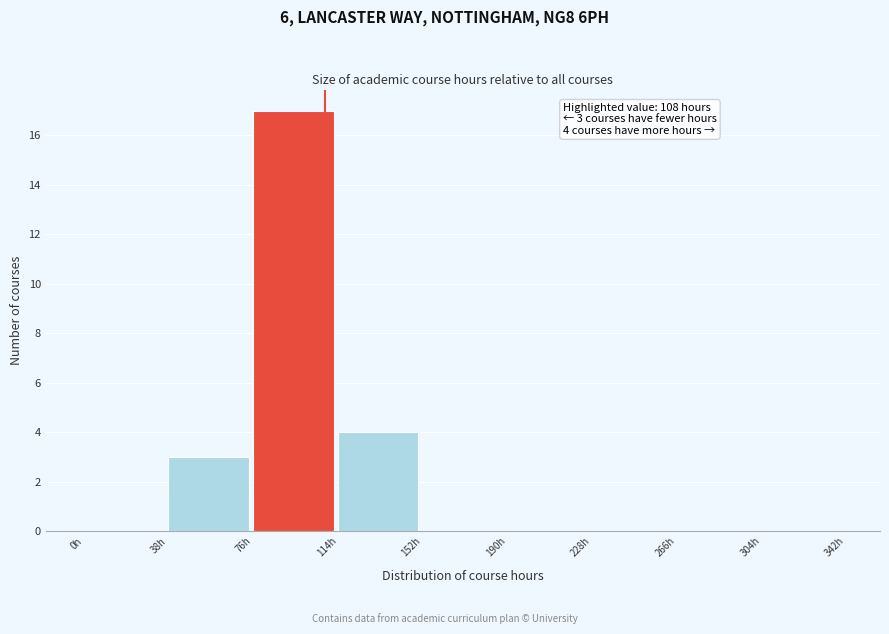

Over which range of the x-axis is the bar tallest?

76 to 114